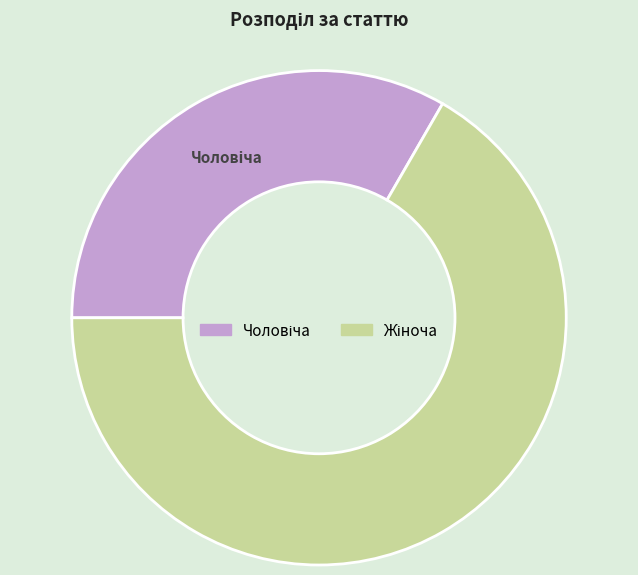

Is there any slice that represents more than half of the pie?

Yes